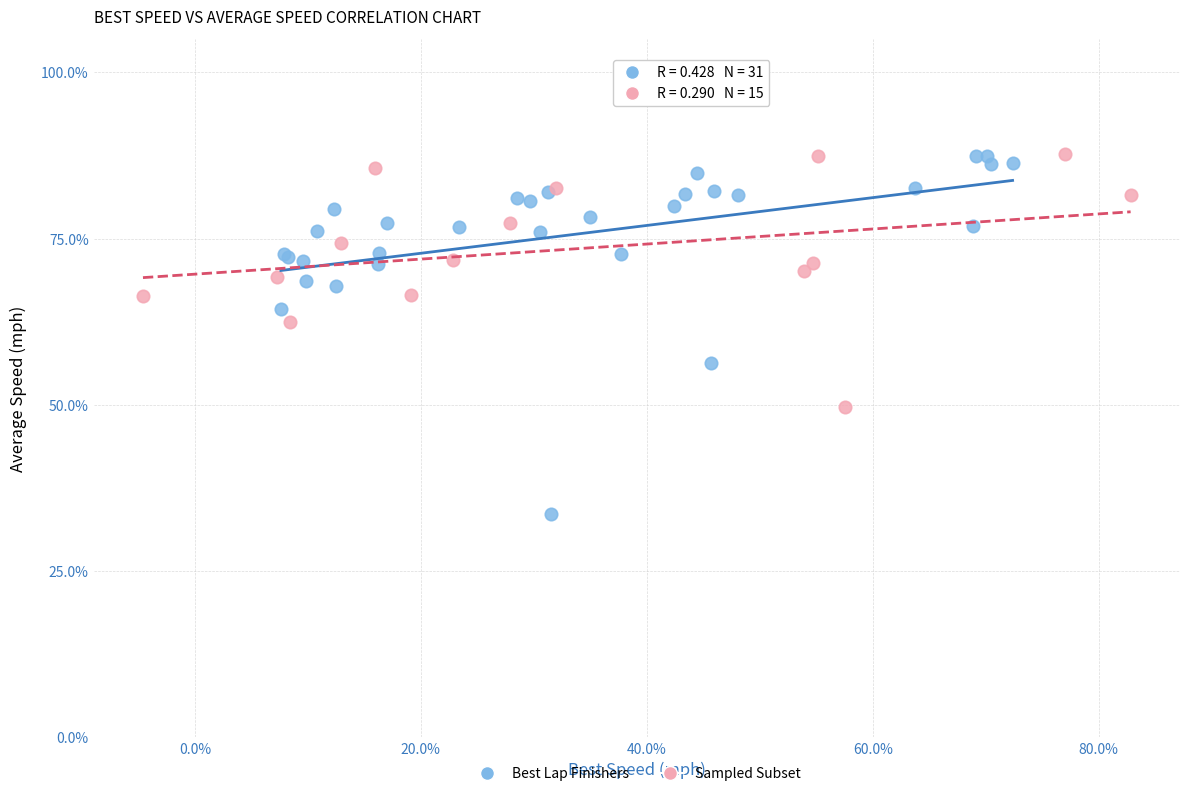

Which series has the widest spread of Y values?

Best Lap Finishers